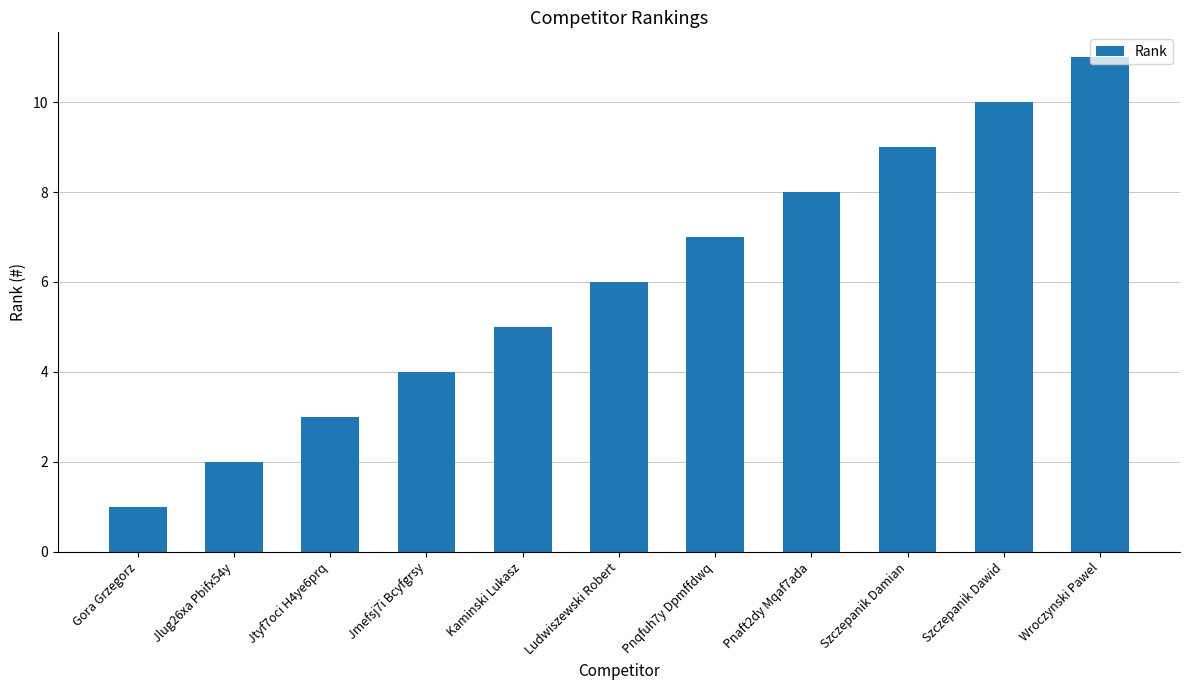

Reading left to right, list all the values displayed in this chart.

1	2	3	4	5	6	7	8	9	10	11